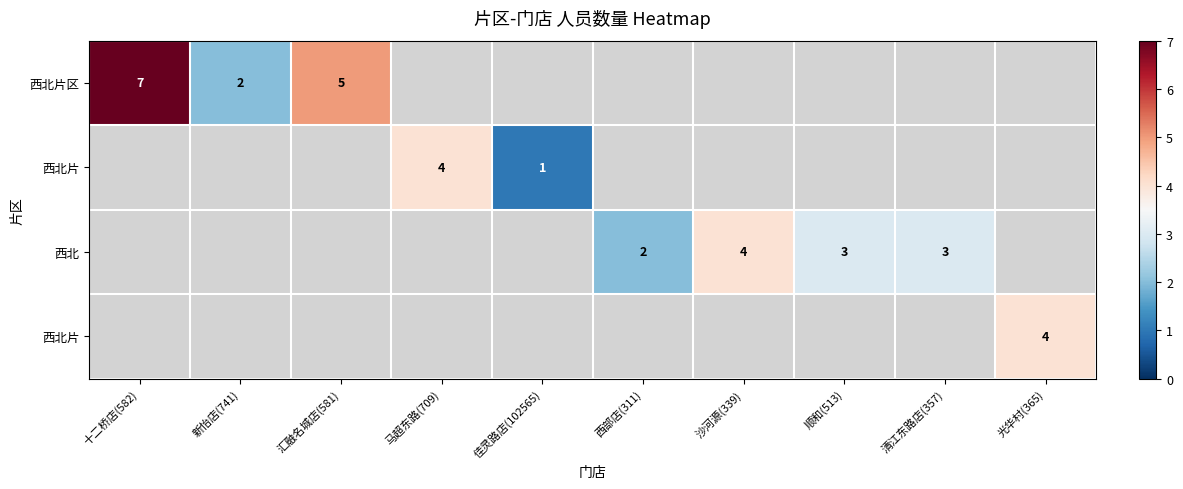

How many series are shown in this chart?

4